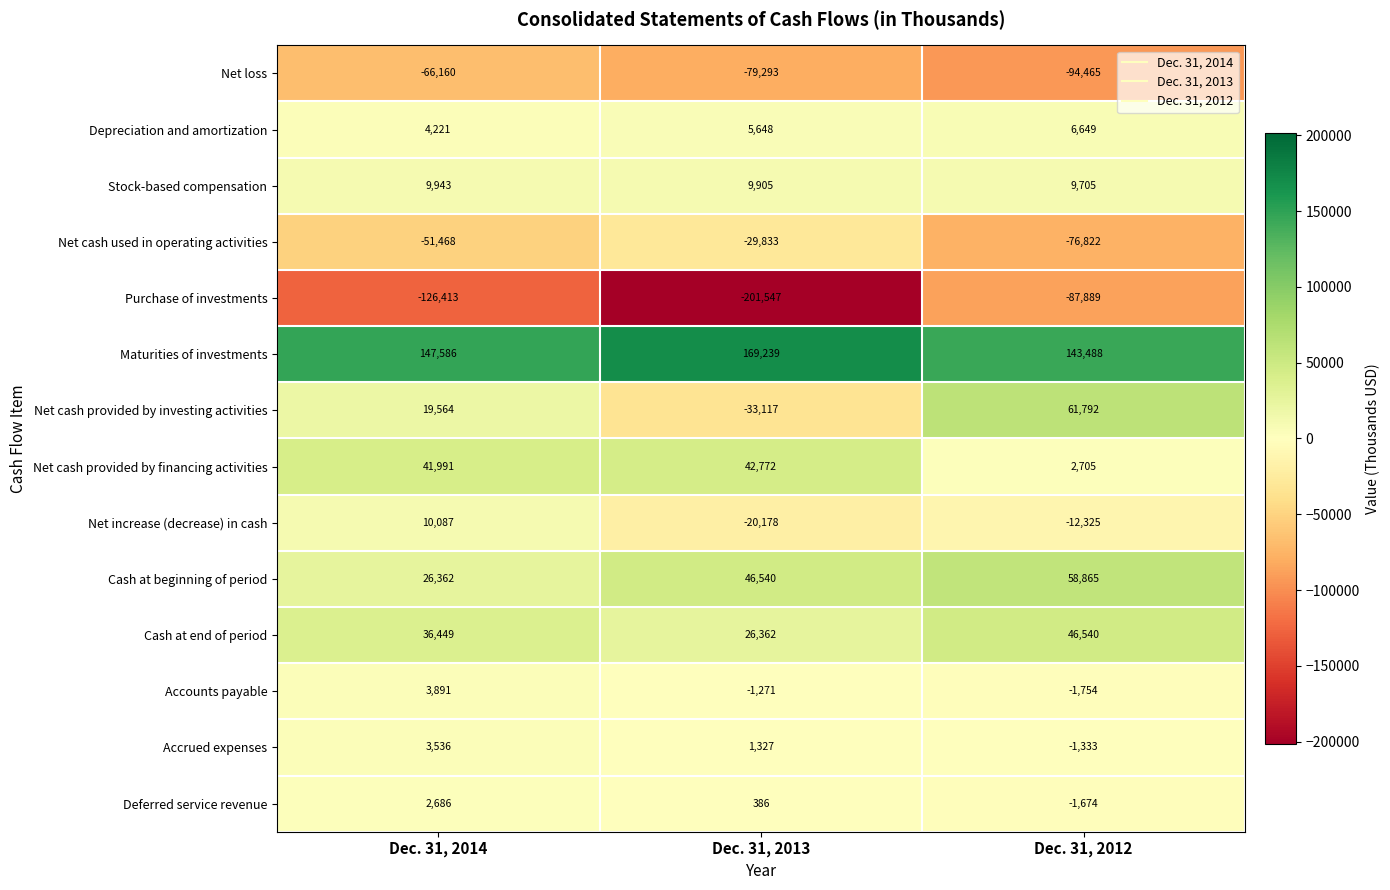

What is the total value across all series at Dec. 31, 2014?

62275